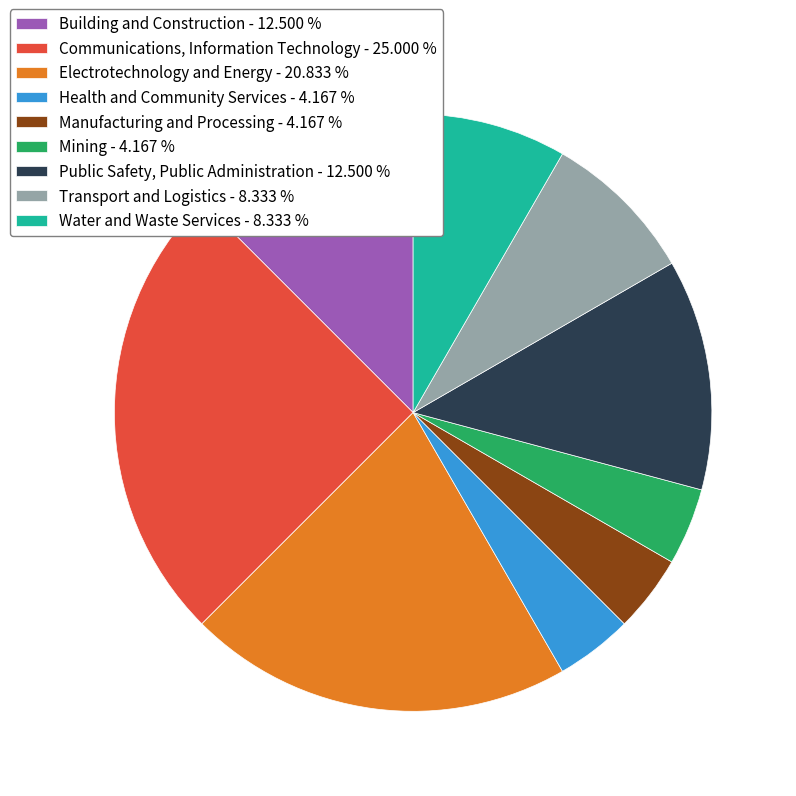

Combined, do Mining - 4.167 % and Manufacturing and Processing - 4.167 % account for over 50%?

No